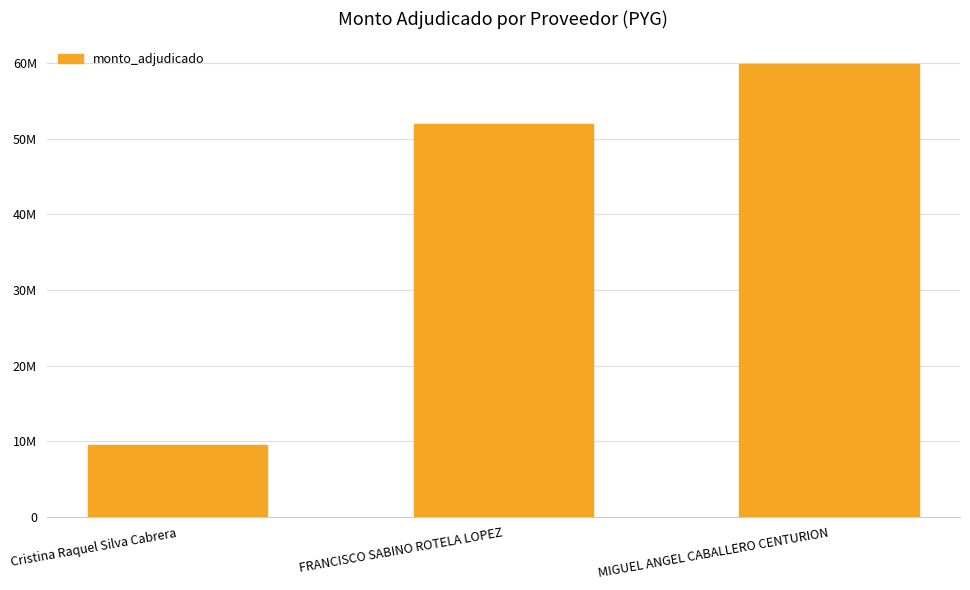

Rank the categories by value from highest to lowest.

MIGUEL ANGEL CABALLERO CENTURION, FRANCISCO SABINO ROTELA LOPEZ, Cristina Raquel Silva Cabrera